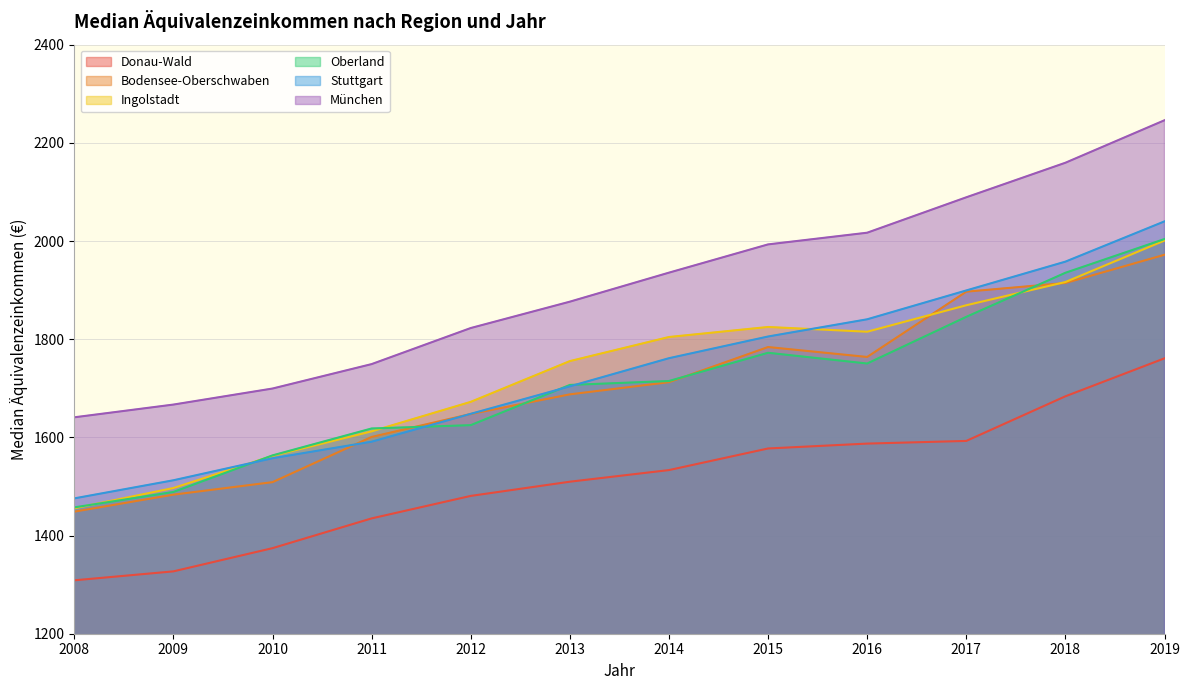

Which series has the largest range (max minus min)?

München